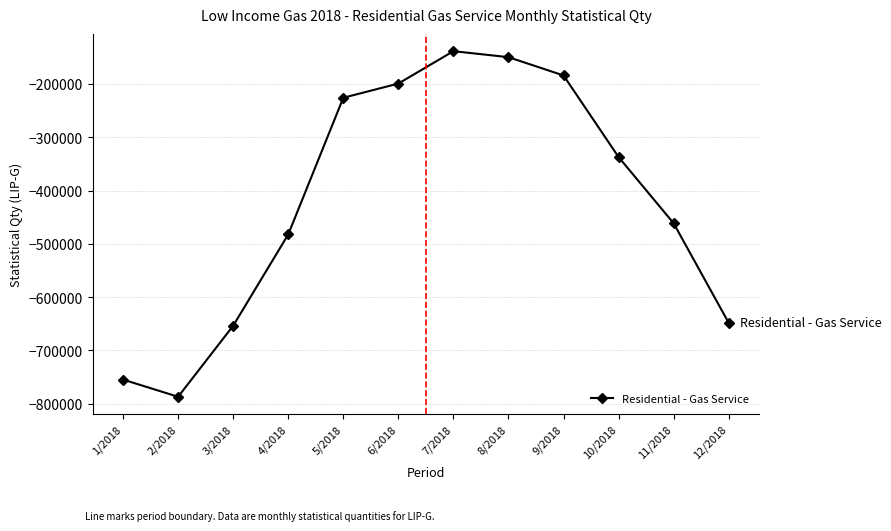

Is it true that the value at 7/2018 is -201230.9?

False